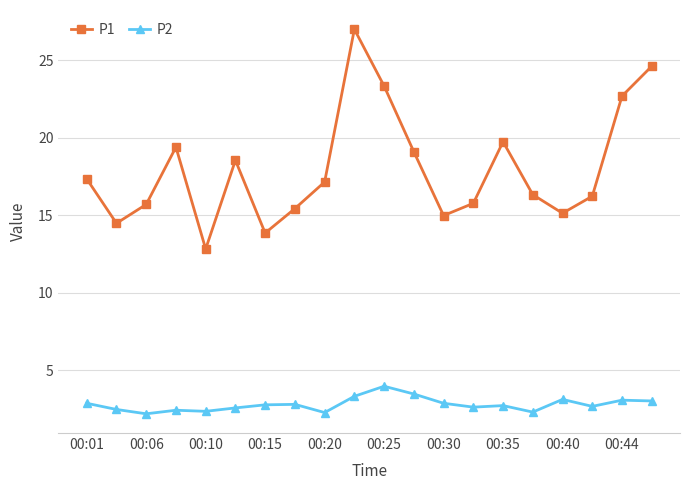

True or false: P1 and P2 intersect in this chart.

False